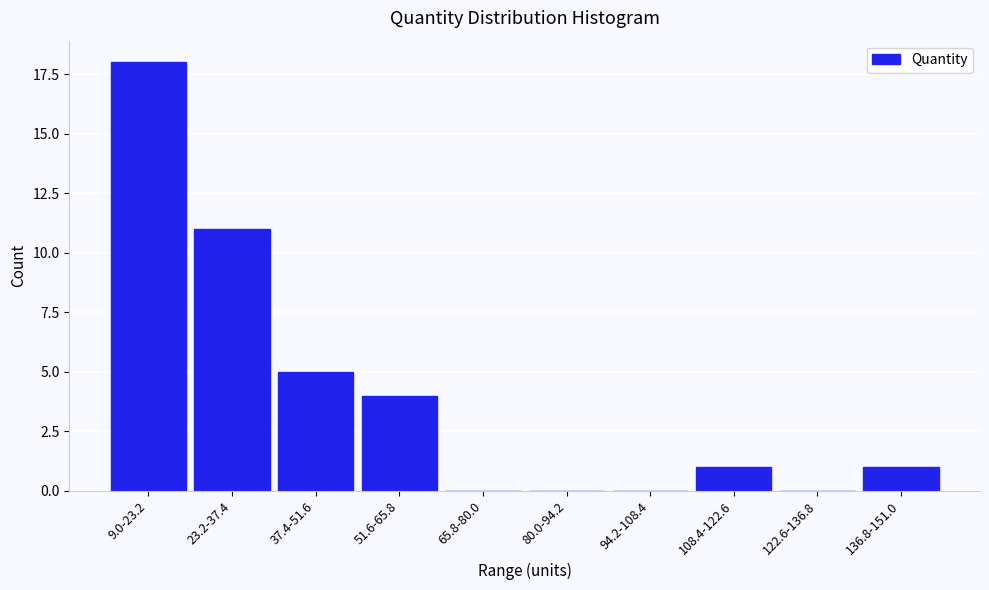

Reading right to left, list all the values displayed in this chart.

136.8-151.0=1	122.6-136.8=0	108.4-122.6=1	94.2-108.4=0	80.0-94.2=0	65.8-80.0=0	51.6-65.8=4	37.4-51.6=5	23.2-37.4=11	9.0-23.2=18